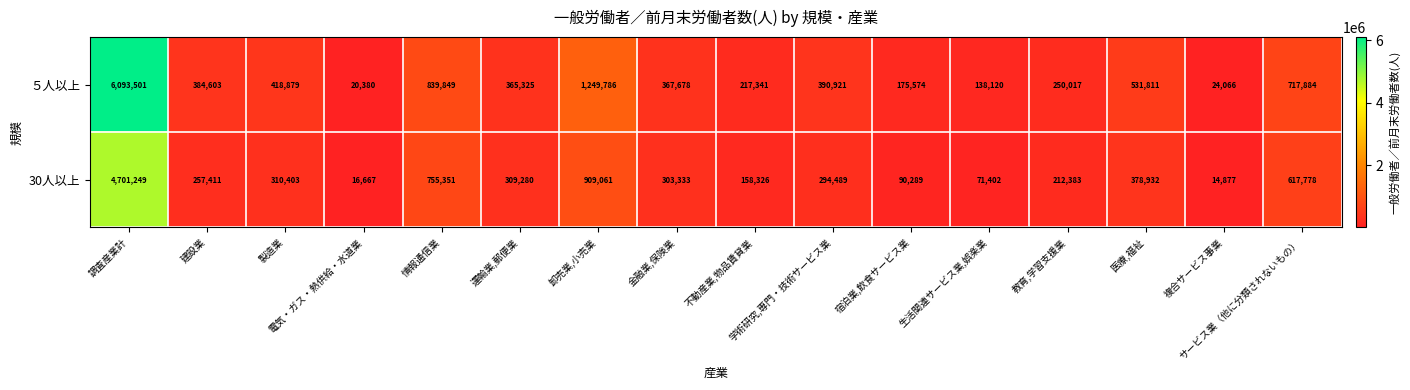

Which series has the widest spread of values?

５人以上